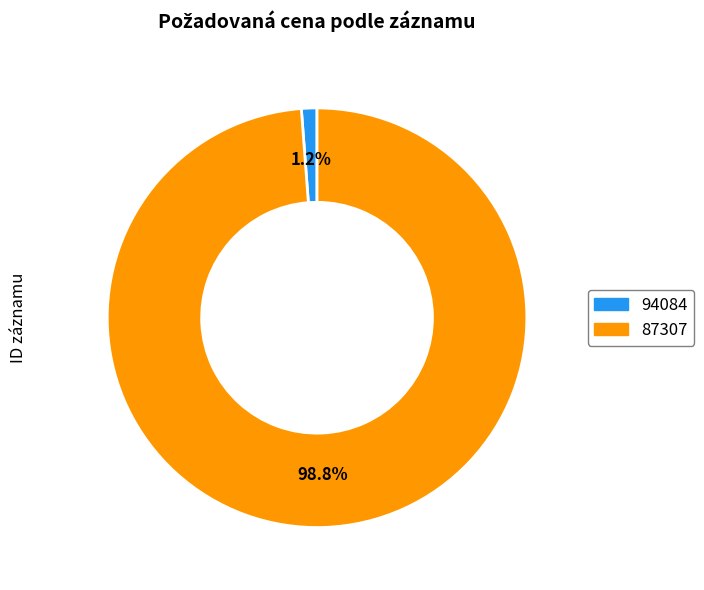

What percentage do 87307 and 94084 together represent?

100.0%